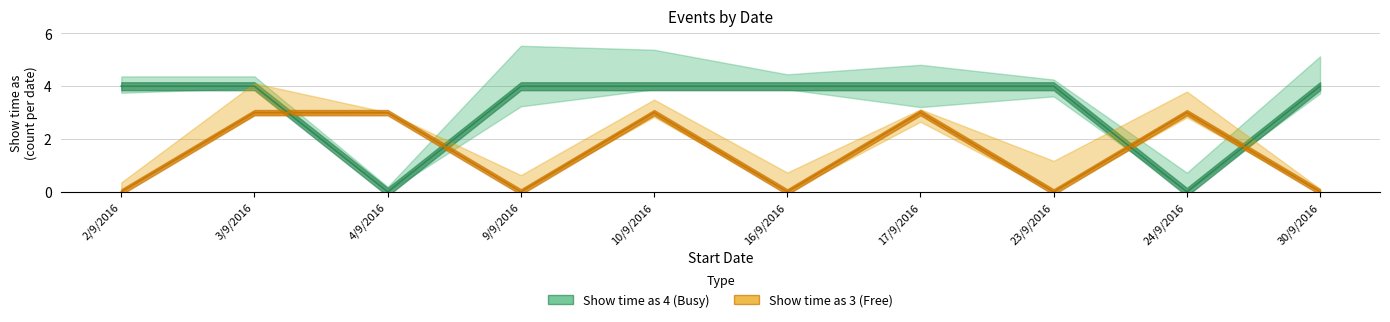

Rank the categories by Show time as 3 (Free) value from highest to lowest.

3/9/2016, 4/9/2016, 10/9/2016, 17/9/2016, 24/9/2016, 2/9/2016, 9/9/2016, 16/9/2016, 23/9/2016, 30/9/2016